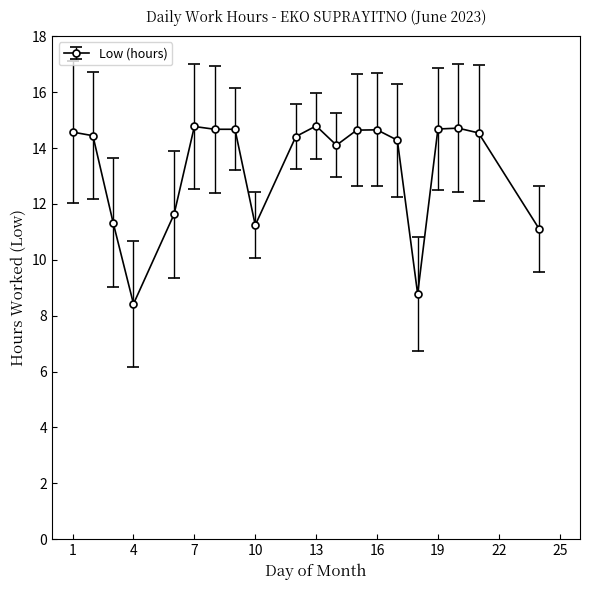

What is the minimum value shown in the chart?

8.4